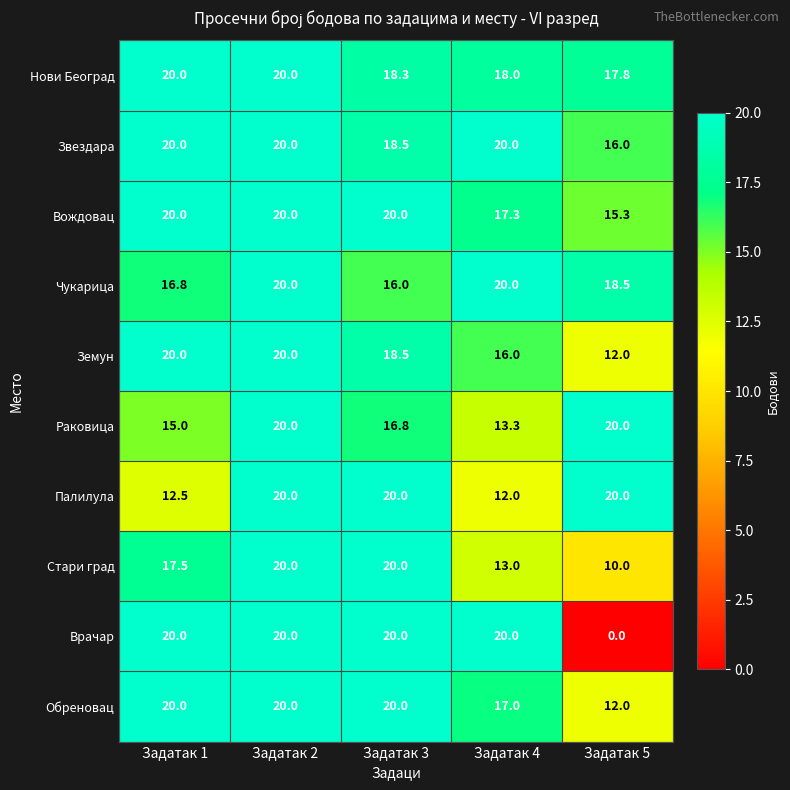

How many Звездара values are between 18 and 20?

4